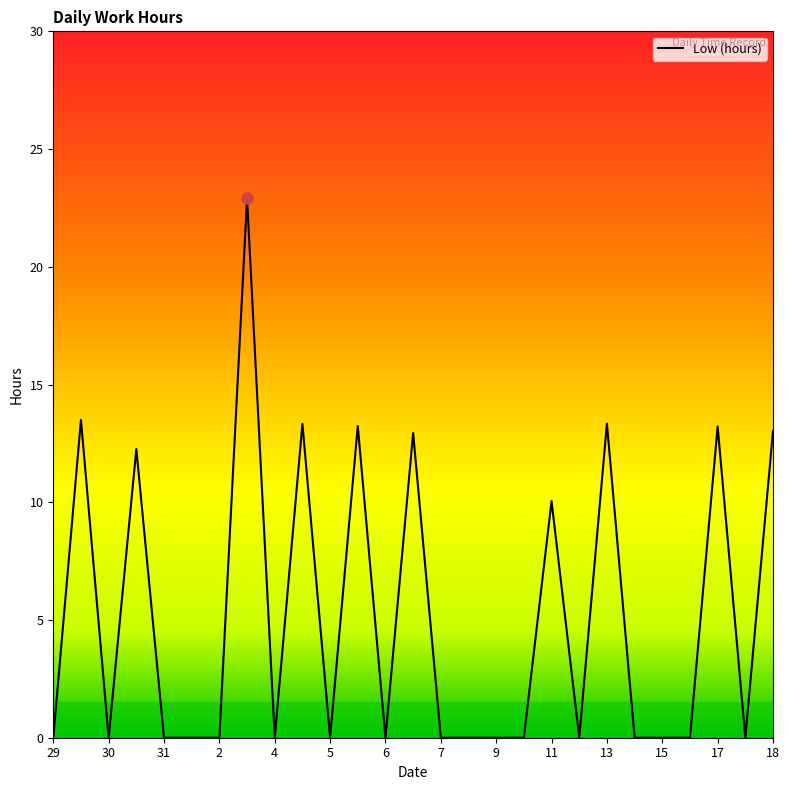

Reading right to left, extract all data points from this chart.

13.0	0.0	13.2	0.0	0.0	0.0	13.3	0.0	10.1	0.0	0.0	0.0	0.0	12.9	0.0	13.2	0.0	13.3	0.0	22.9	0.0	0.0	0.0	12.3	0.0	13.5	0.0